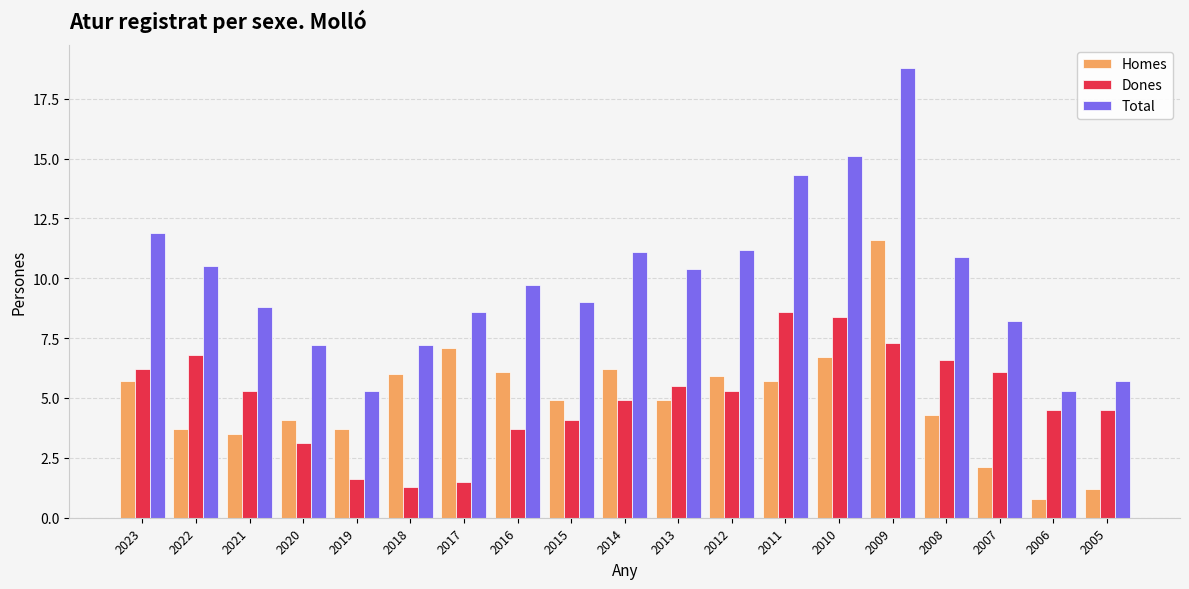

Which series has the widest spread of values?

Total